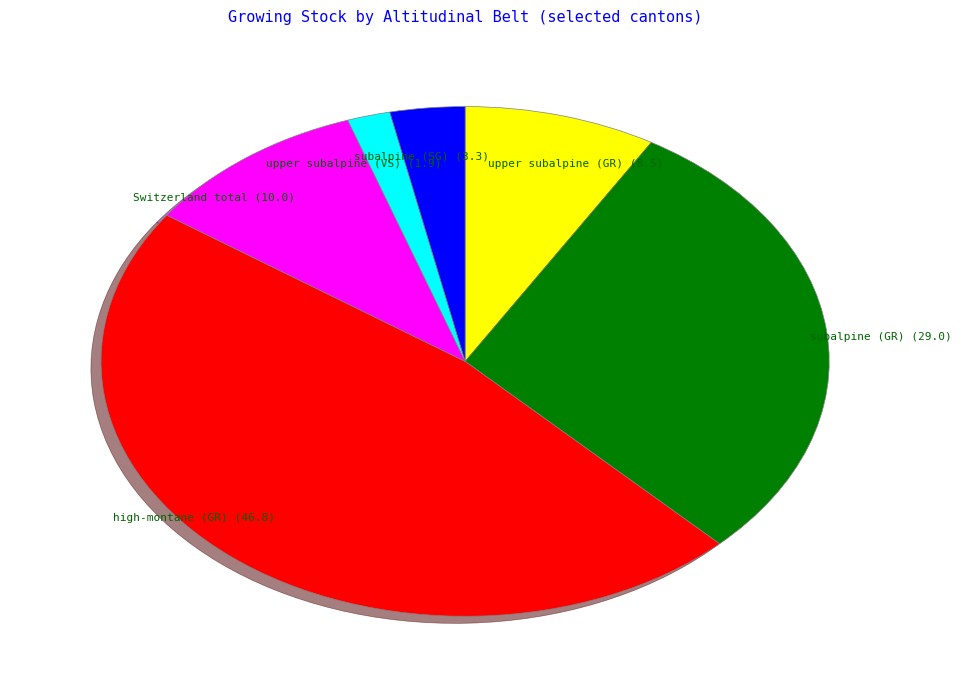

What is the largest slice in the pie chart?

high-montane (GR)